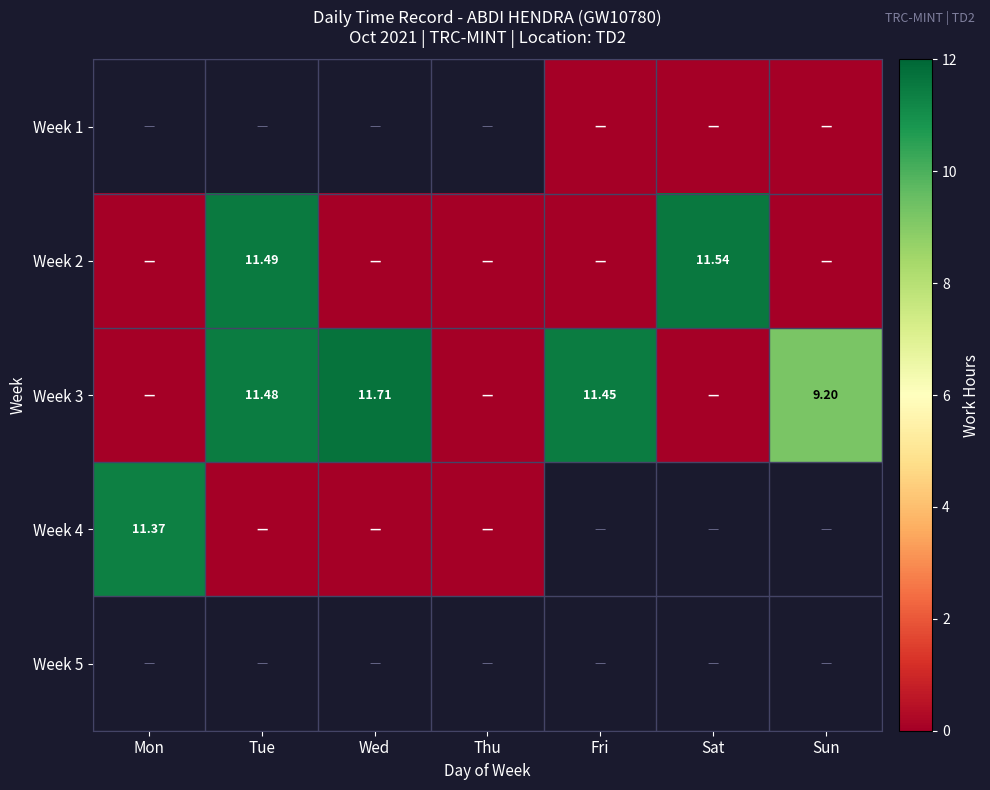

Is it true that Week 2 equals -7.2 at Wed?

False